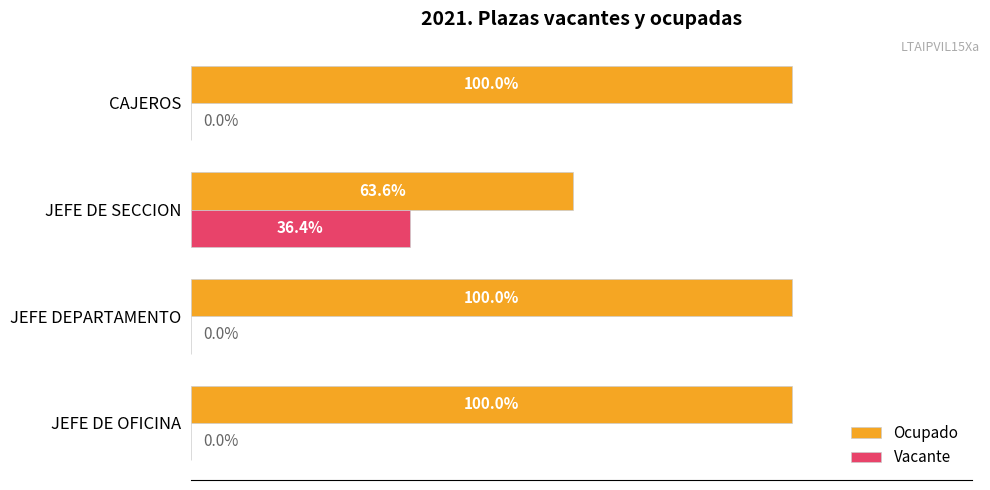

At which label is Ocupado closest to 81?

JEFE DE SECCION